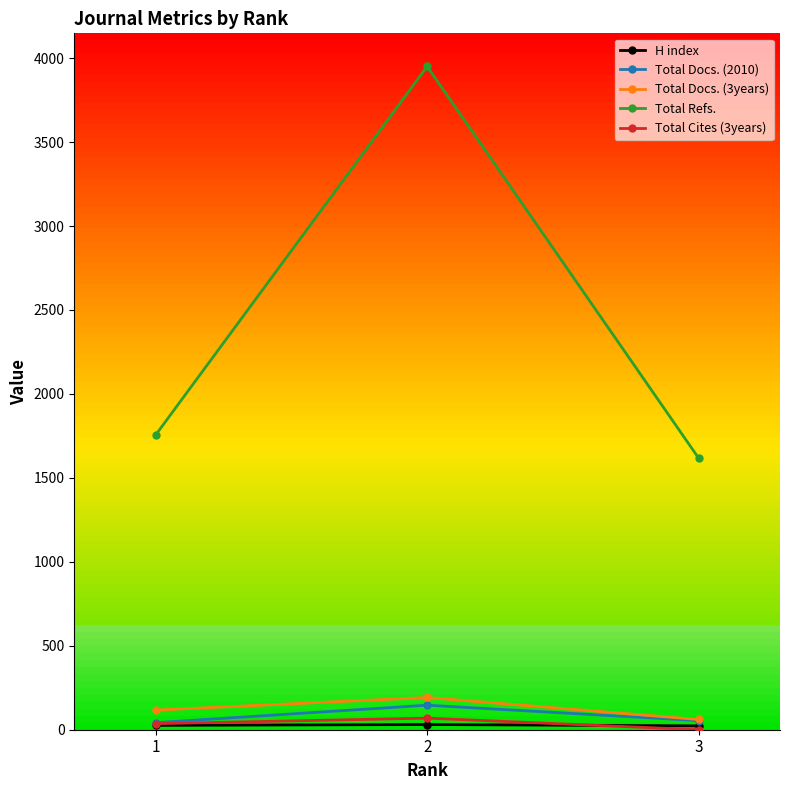

What is the difference between the maximum and second lowest values in the Total Docs. (2010) series?

92